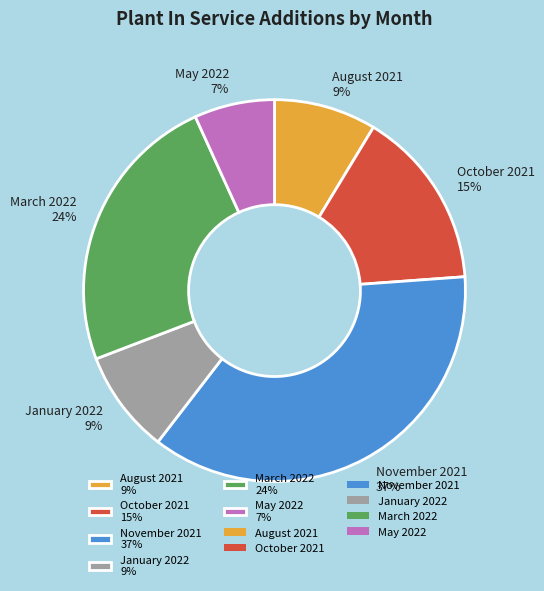

Which category has the smallest portion of the pie?

May 2022